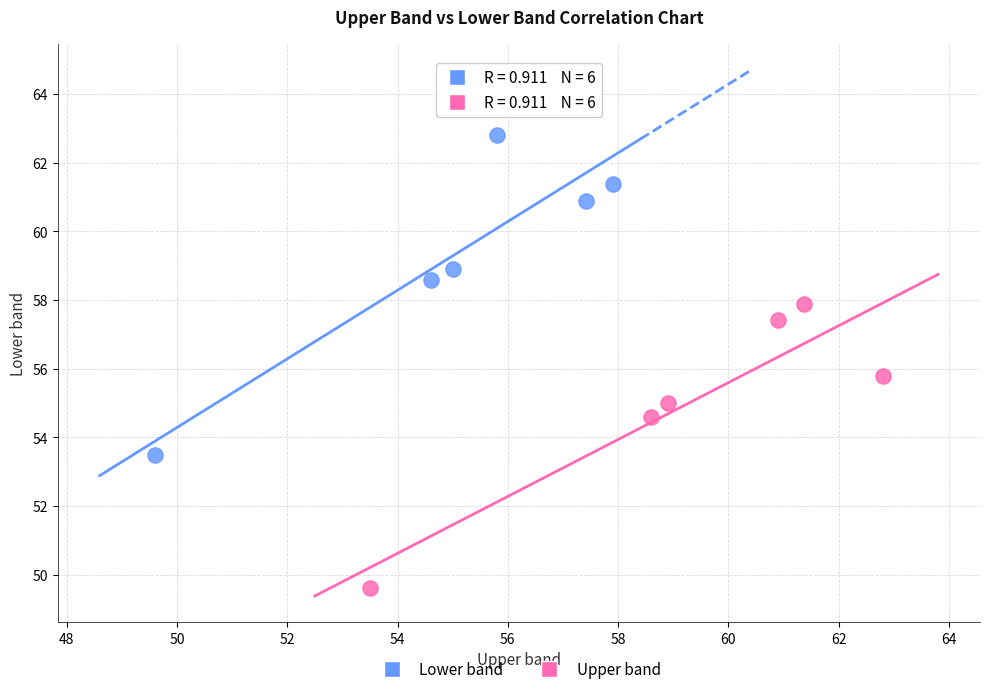

Which series contains the highest Y value?

Lower band